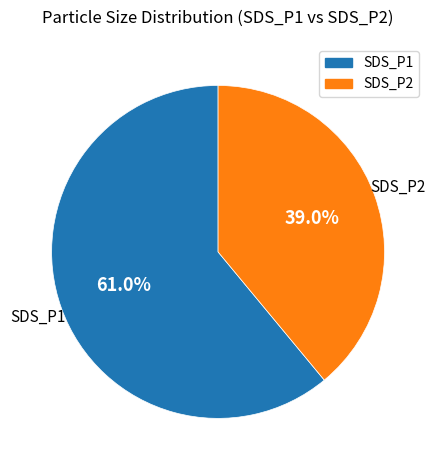

Which slice is the smallest?

SDS_P2